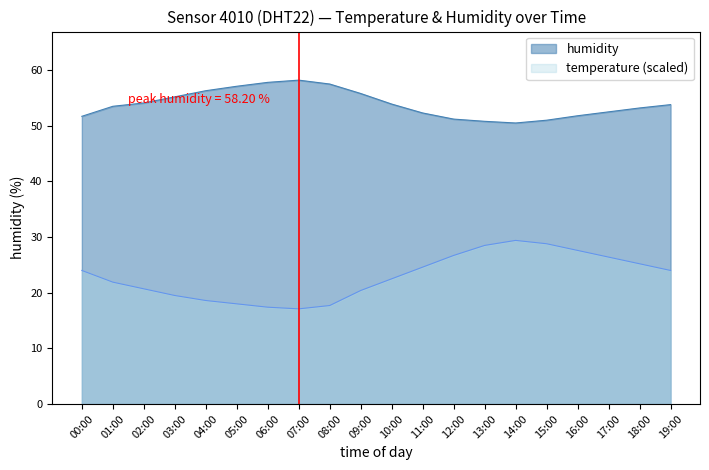

What is the maximum value for humidity?

58.2